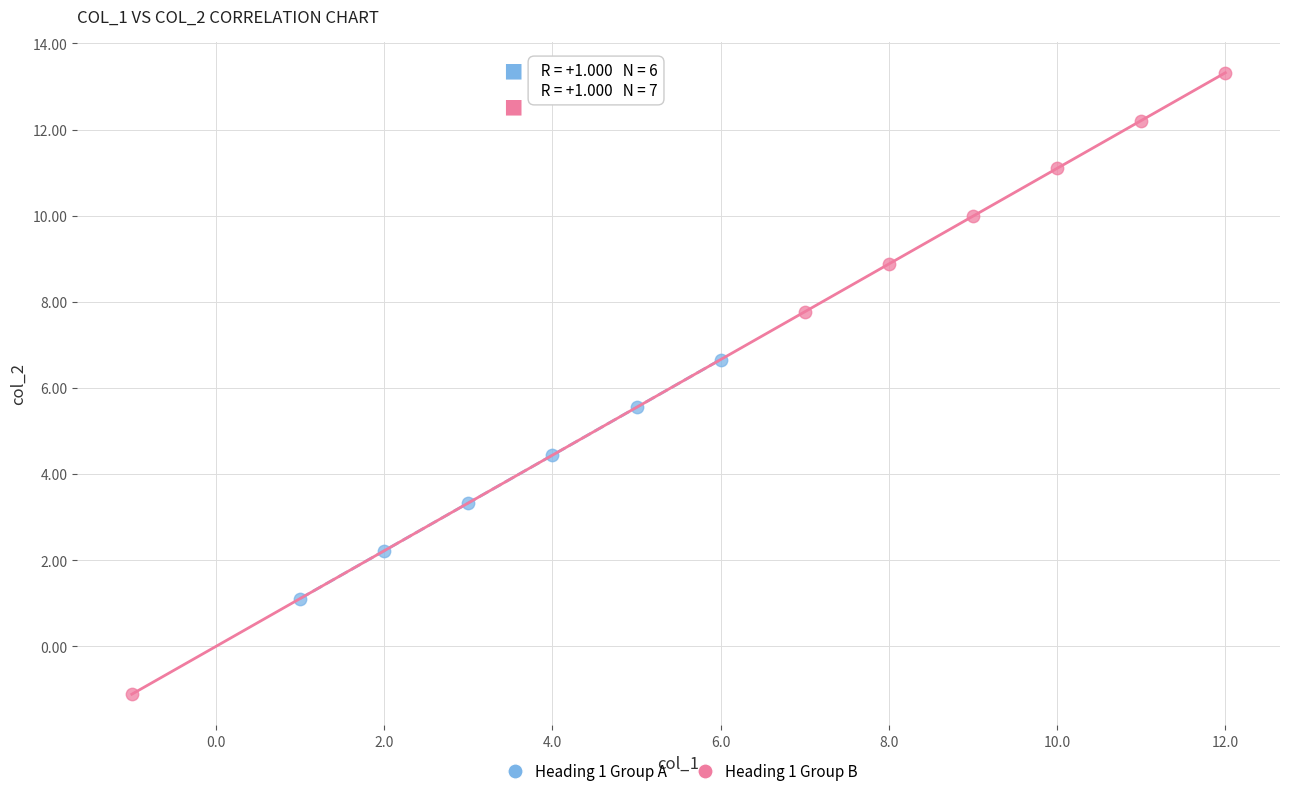

Which series has the largest Y range (max minus min)?

Heading 1 Group B